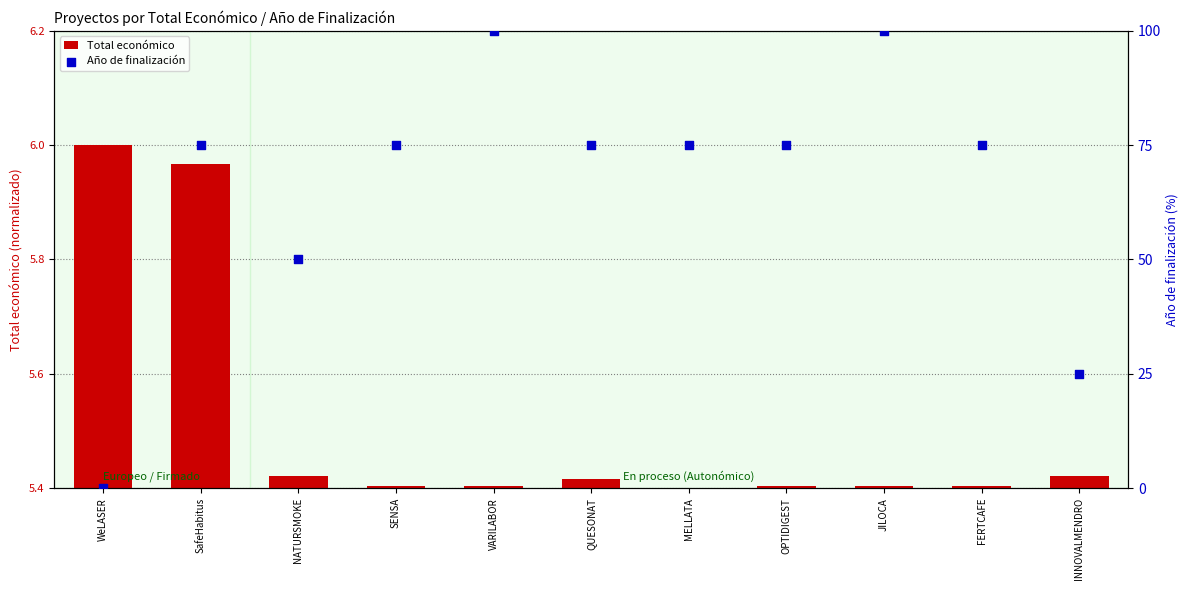

What is the ratio of the value at QUESONAT to the value at SafeHabitus?

1.0